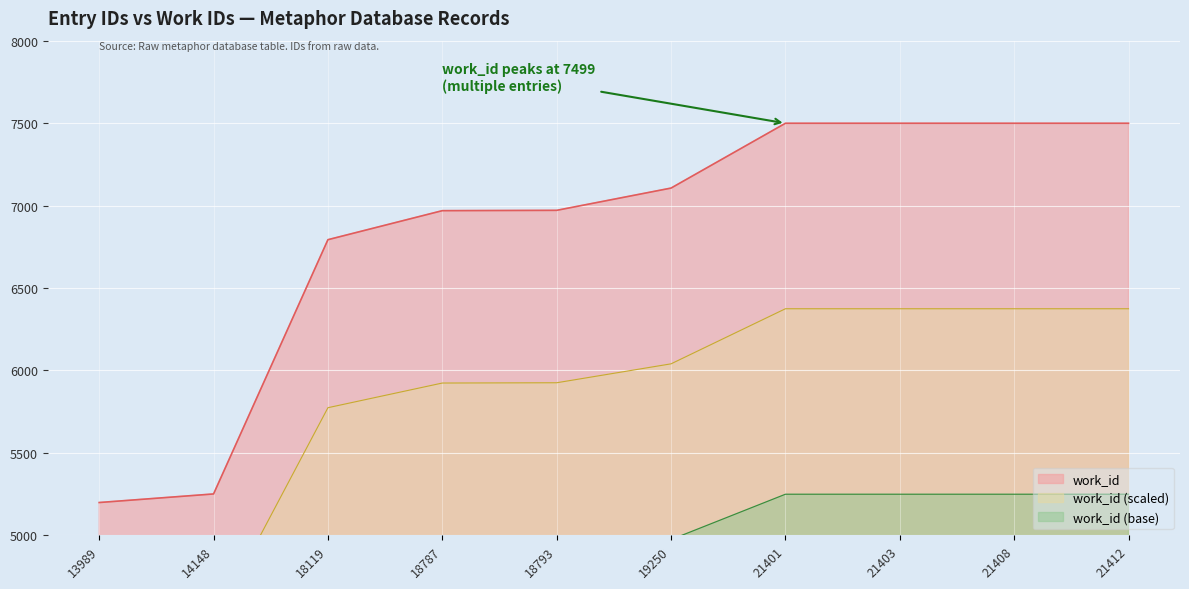

True or false: the data shows 9419 at 14148.

False